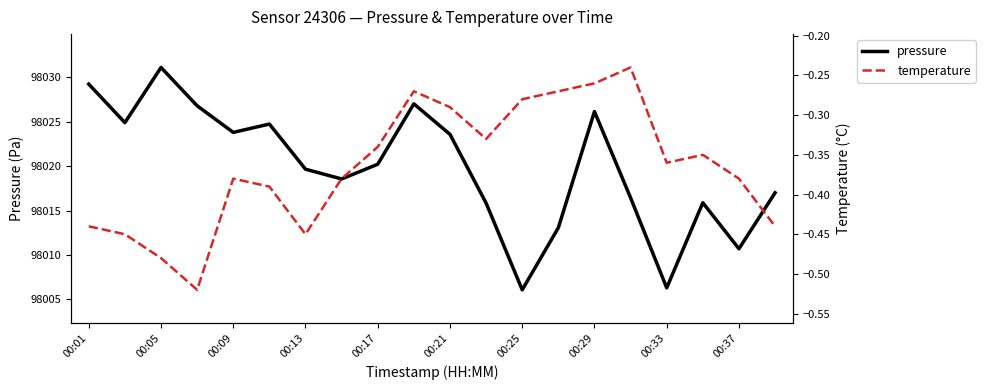

What is the difference between the second highest and second lowest values in the pressure series?

23.0